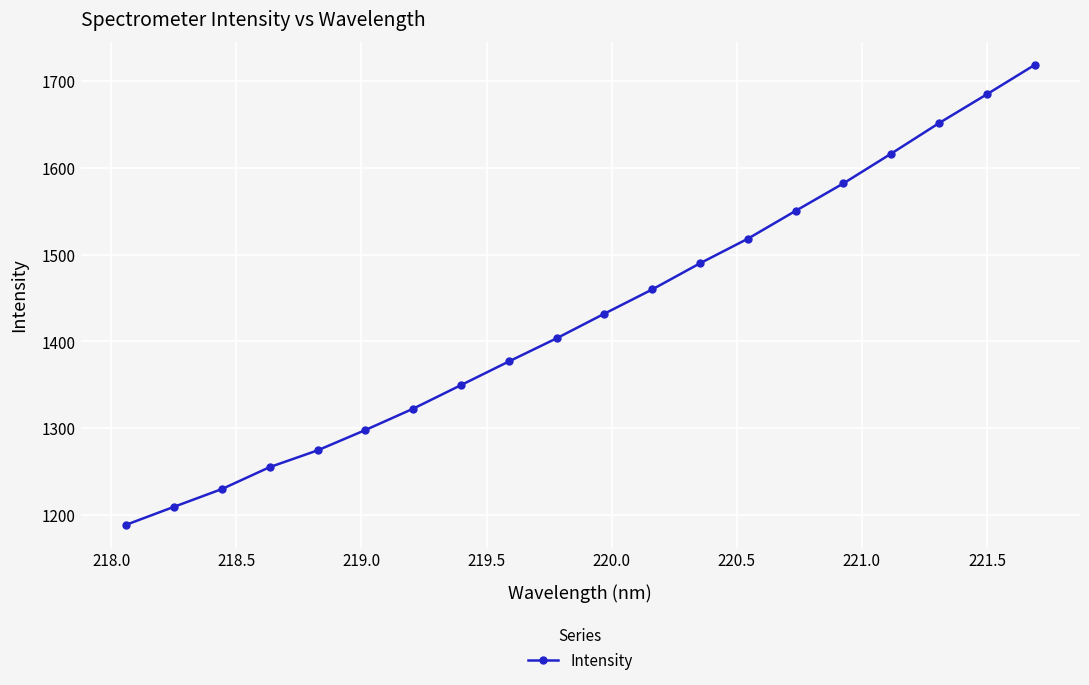

How many lines are shown in the chart?

1